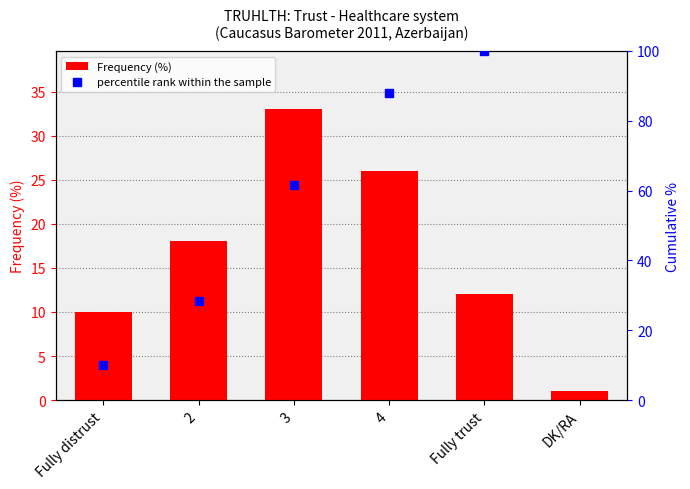

What is the value of the 4th bar from the left?

26